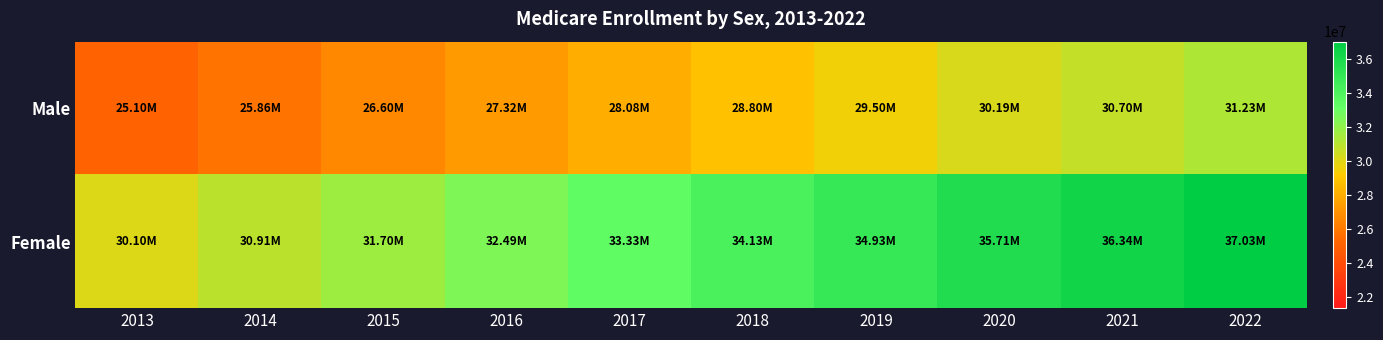

Reading left to right, transcribe all the data shown in this chart.

Male: 2013=25102074	2014=25860542	2015=26595919	2016=27323987	2017=28076972	2018=28798782	2019=29504938	2020=30189800	2021=30696984	2022=31232595
Female: 2013=30104153	2014=30907236	2015=31698265	2016=32494483	2017=33328860	2018=34131993	2019=34925782	2020=35712098	2021=36344114	2022=37034174